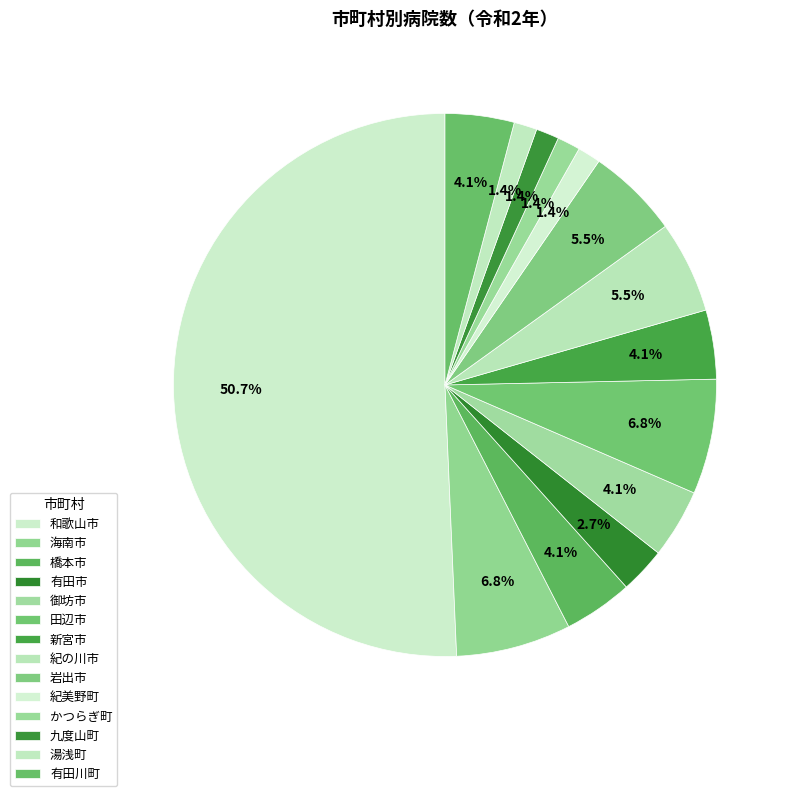

To the nearest percent, what is the combined percentage of 九度山町 and 有田市?

4%